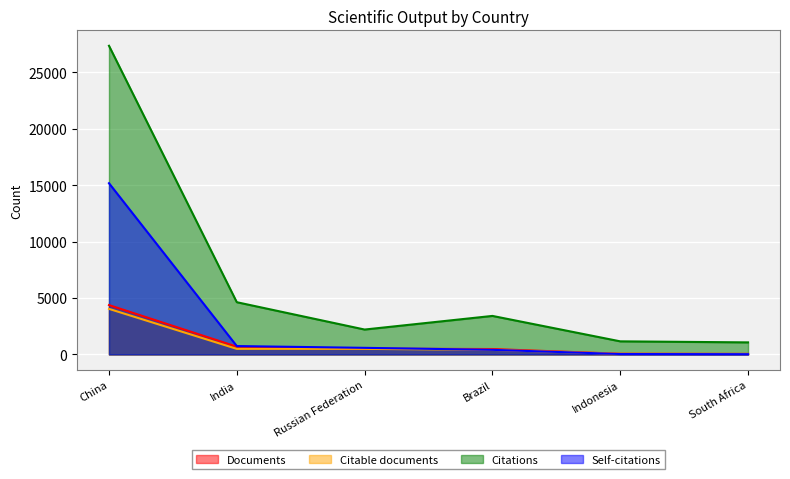

What is the maximum value shown in the chart?

27348